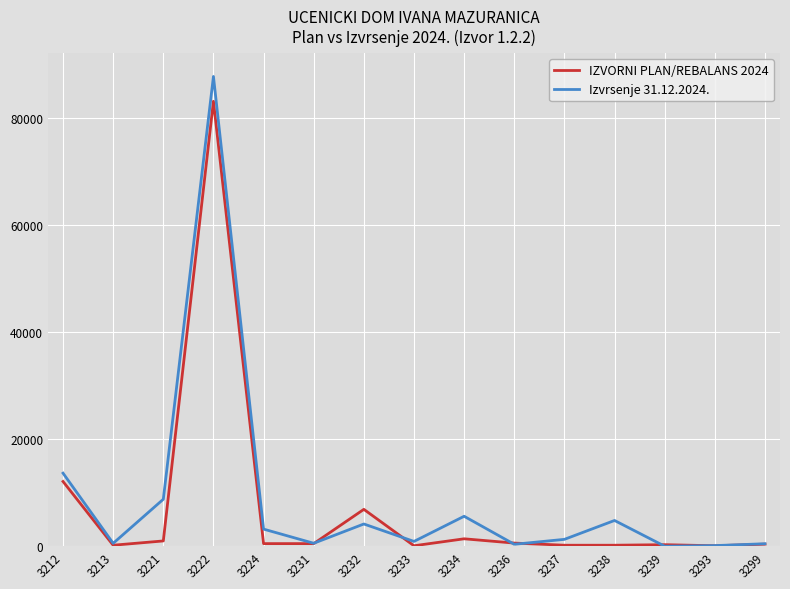

What is the spread (max minus min) of values at 3232?

2734.2